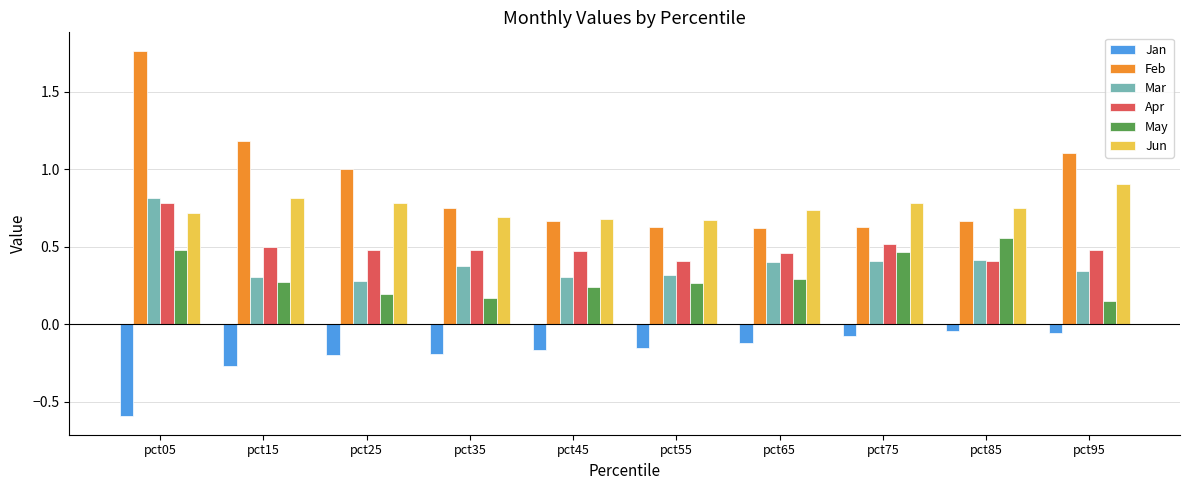

How many bars are there in each group?

6